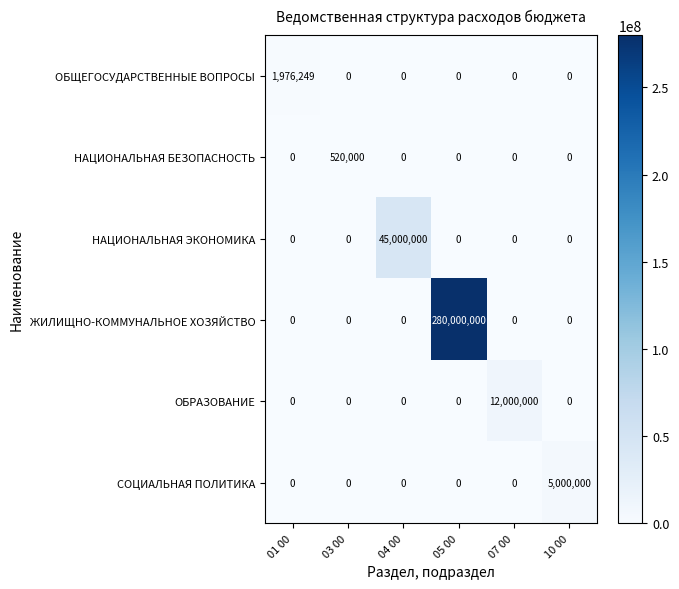

Is it true that НАЦИОНАЛЬНАЯ БЕЗОПАСНОСТЬ equals -307523 at 04 00?

False